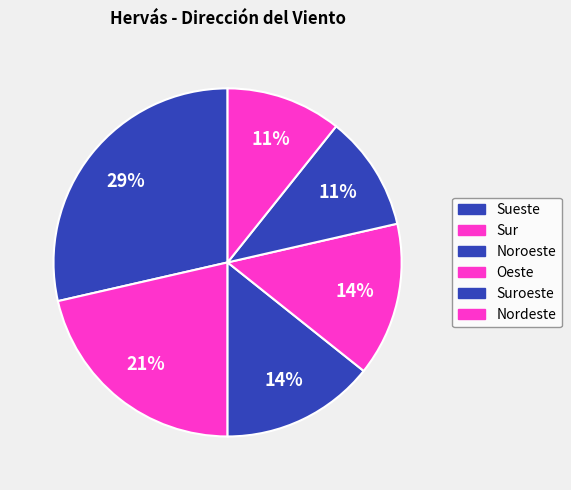

Is there any slice that represents more than half of the pie?

No